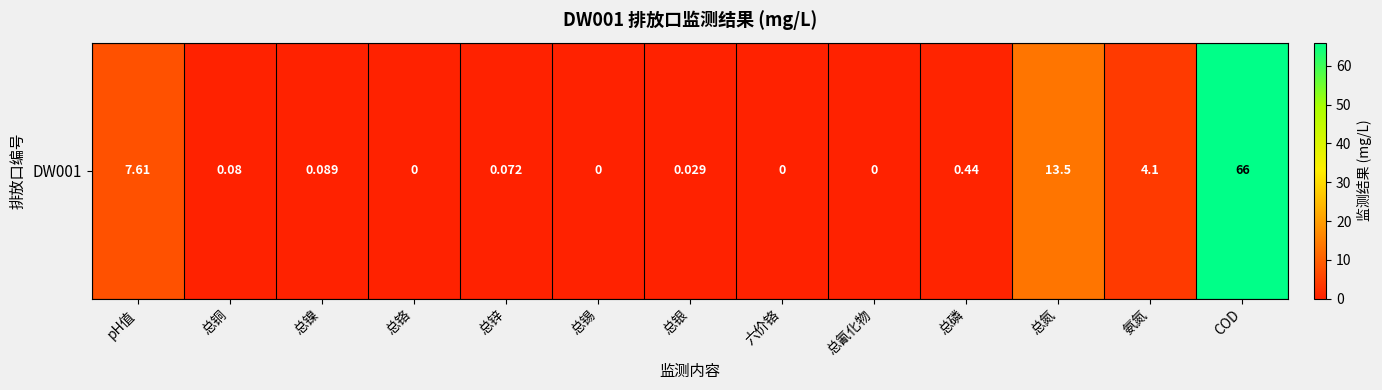

At which category does the chart reach its minimum across all series?

总铬